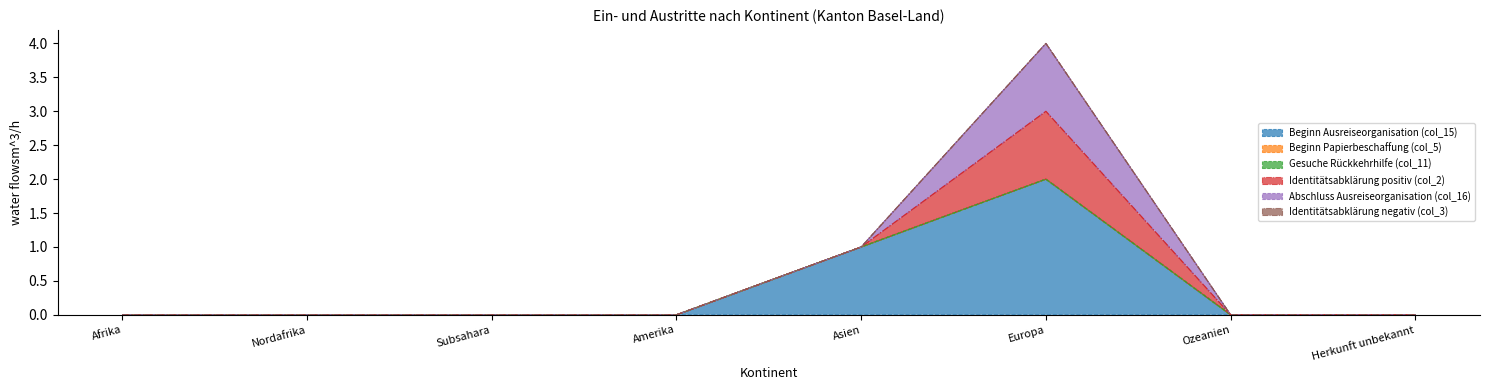

At Amerika, list the series in order from largest to smallest.

Beginn Ausreiseorganisation (col_15), Beginn Papierbeschaffung (col_5), Gesuche Rückkehrhilfe (col_11), Identitätsabklärung positiv (col_2), Abschluss Ausreiseorganisation (col_16), Identitätsabklärung negativ (col_3)